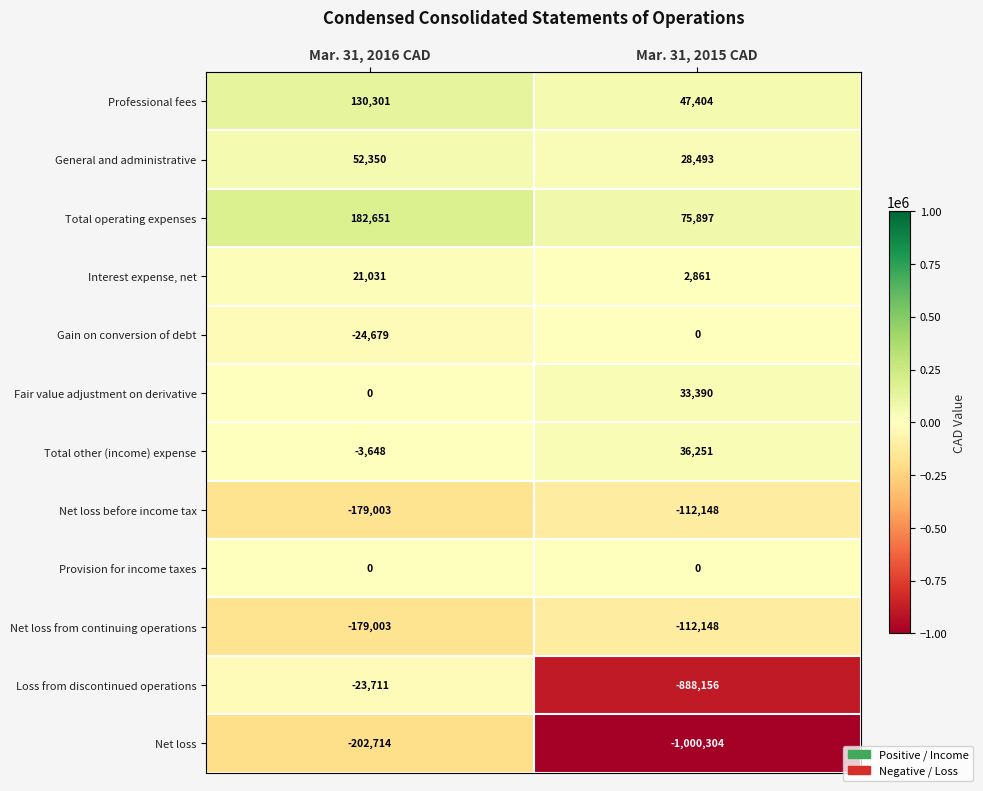

List the labels in order of Total other (income) expense value, smallest first.

Mar. 31, 2016 CAD, Mar. 31, 2015 CAD